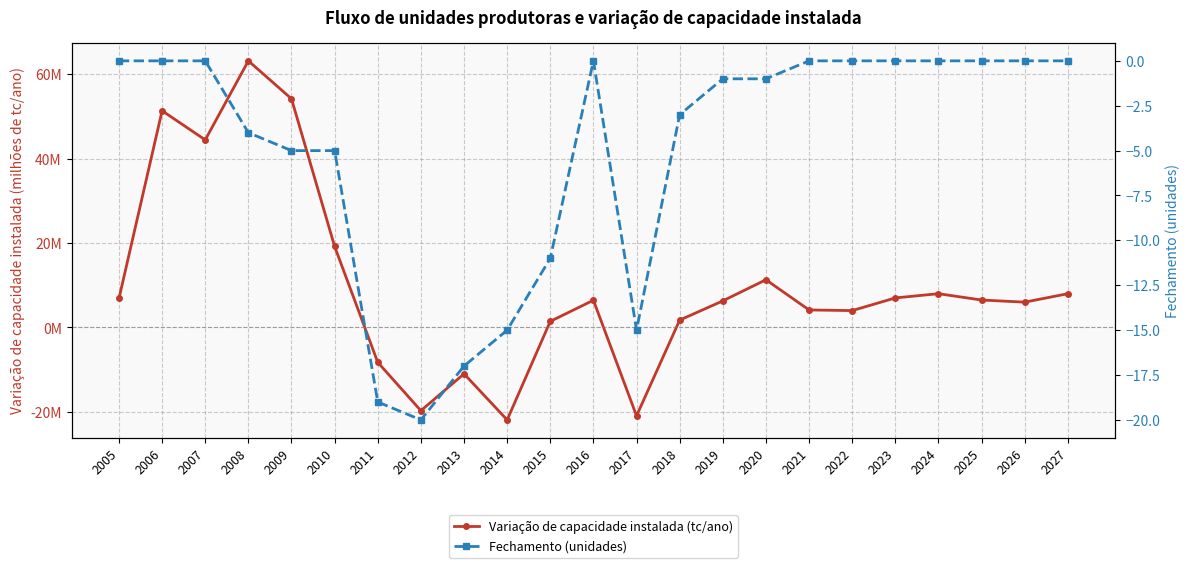

Where is Variação de capacidade instalada (tc/ano) nearest to the value 20?

2010